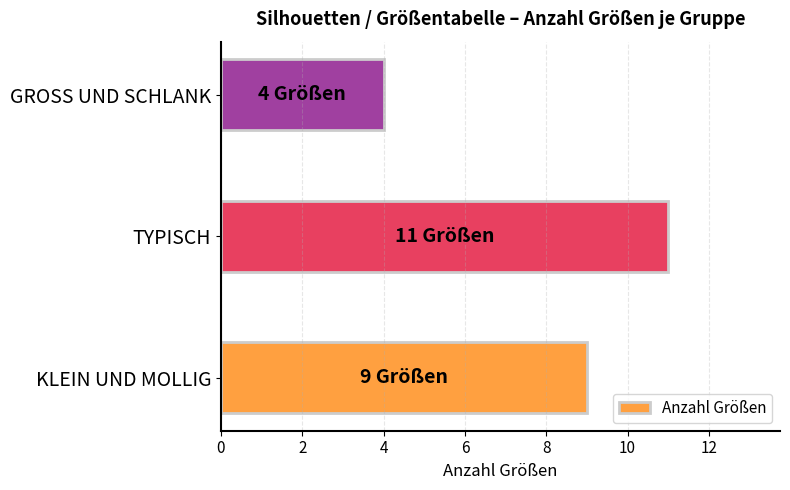

What value does the data have at GROSS UND SCHLANK?

4